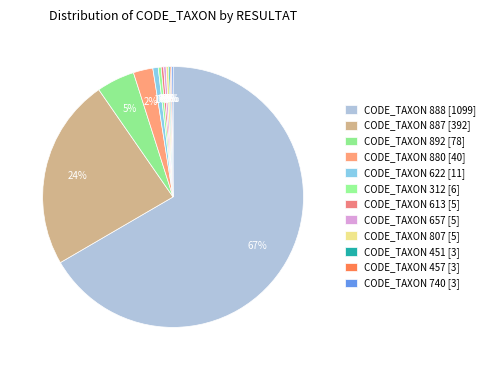

To the nearest percent, what portion does CODE_TAXON 892 [78] represent?

5%